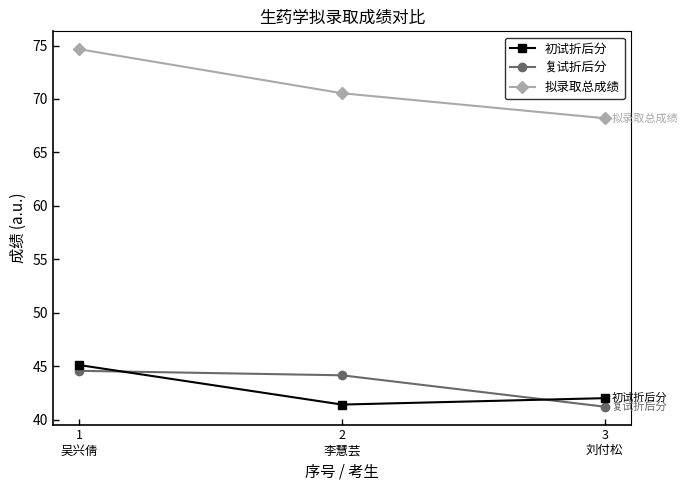

Which series has the widest spread of values?

拟录取总成绩